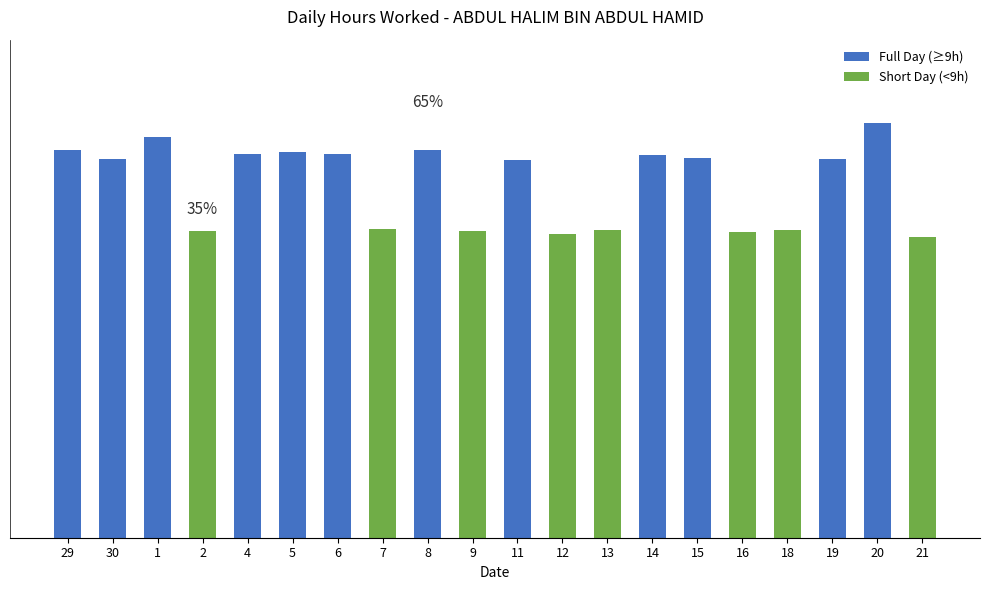

What is the label of the 18th bar from the right?

1